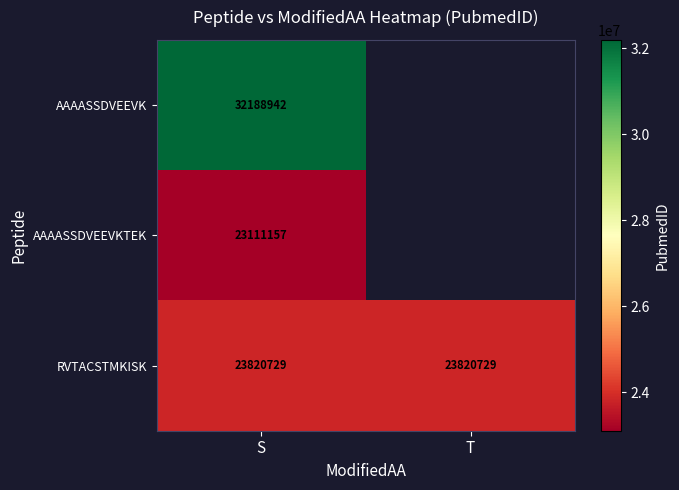

Is the value of RVTACSTMKISK at T greater than the value of AAAASSDVEEVK at S?

No